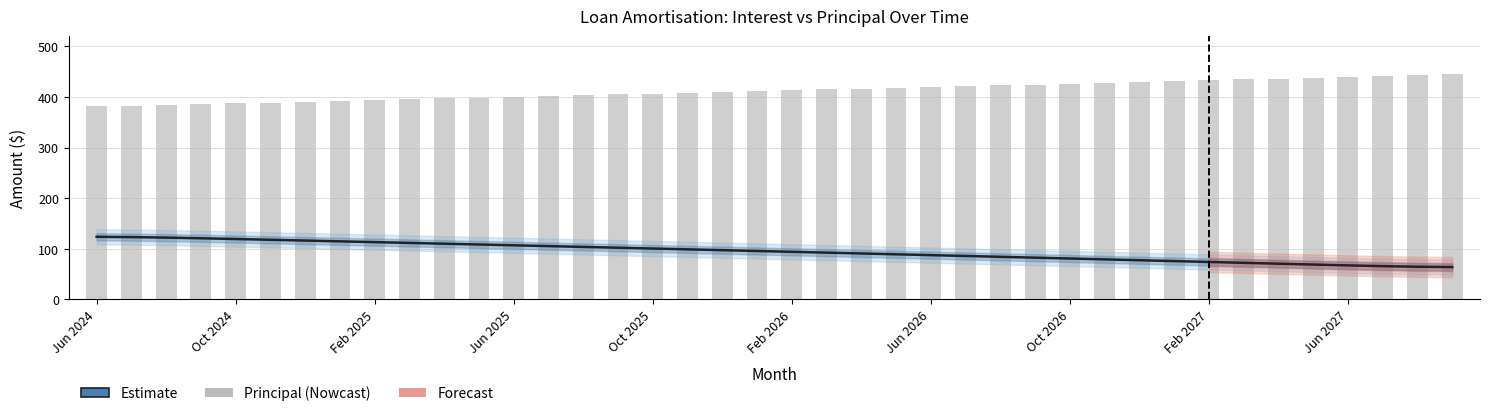

How many data points does each series have?

40